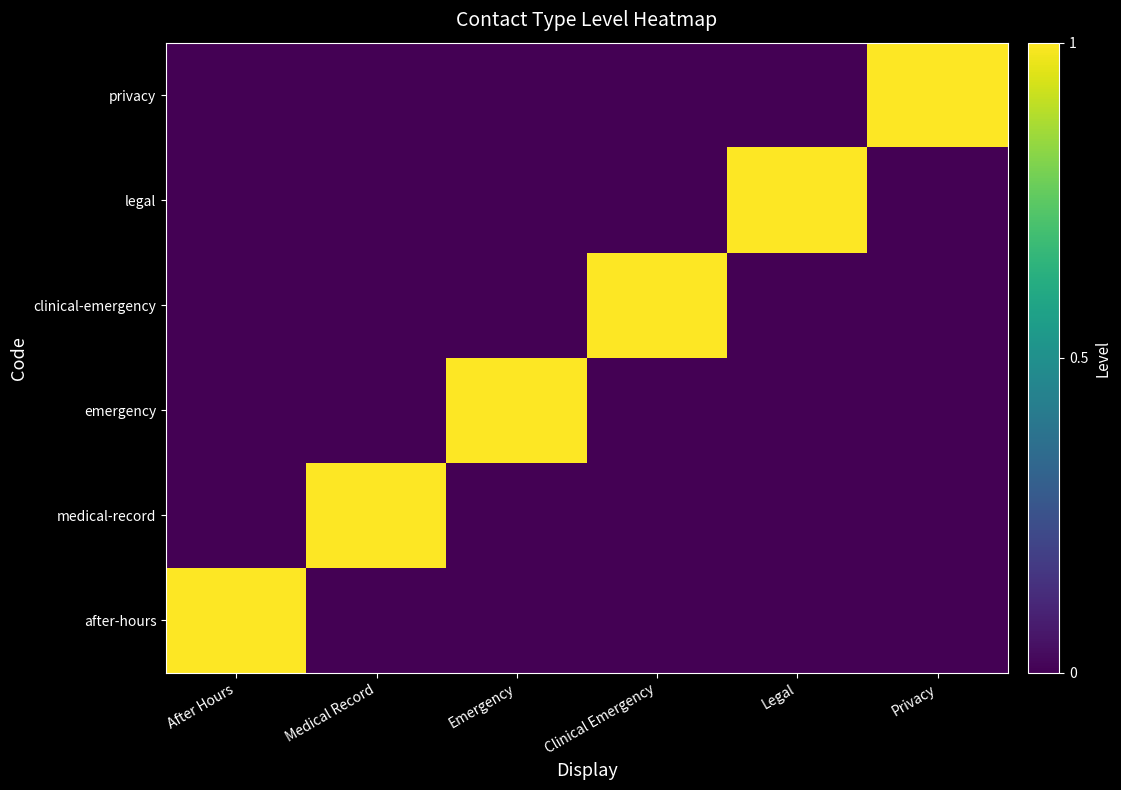

How many series are shown in this chart?

6